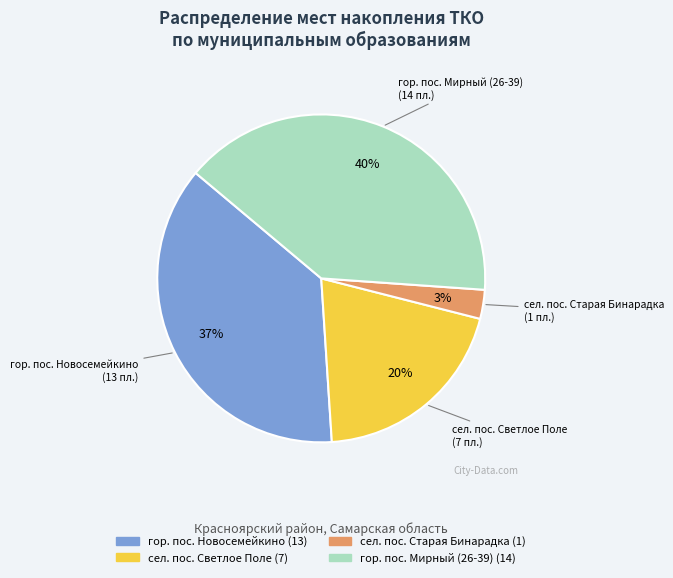

To the nearest percent, what percentage of the pie is гор. пос. Мирный (26-39)?

40%